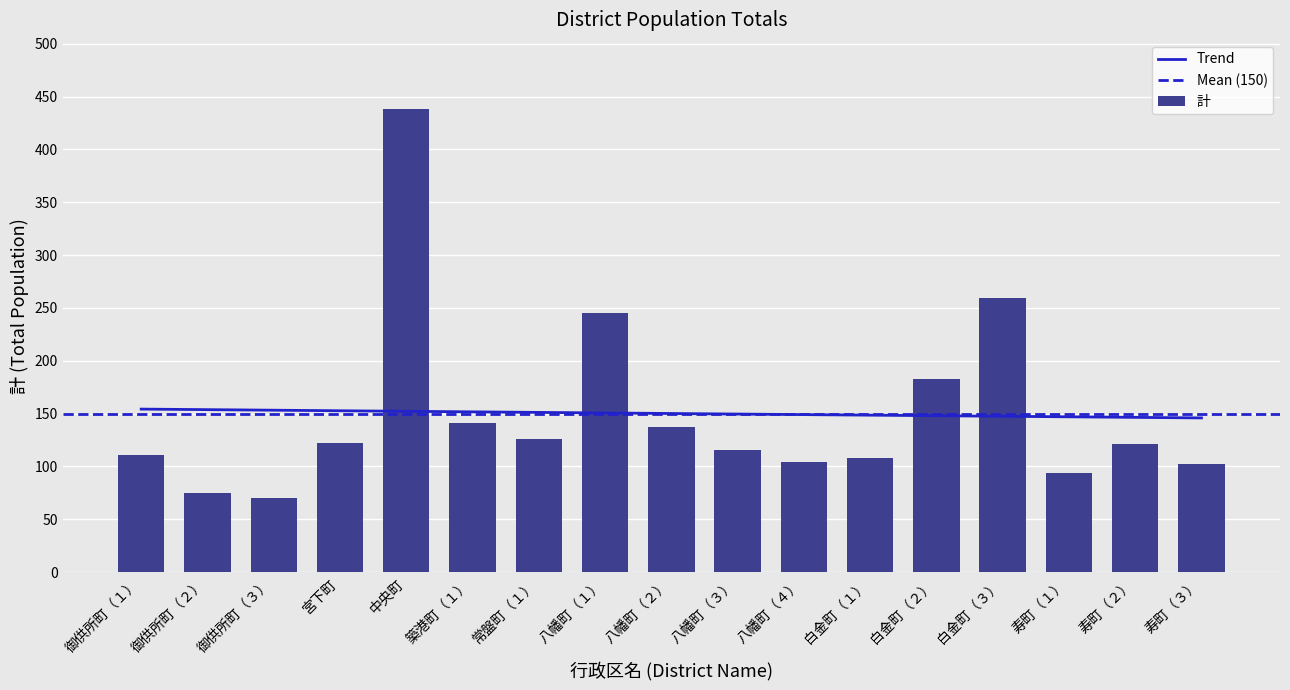

Rank the categories by value from lowest to highest.

御供所町（３）, 御供所町（２）, 寿町（１）, 寿町（３）, 八幡町（４）, 白金町（１）, 御供所町（１）, 八幡町（３）, 寿町（２）, 宮下町, 常盤町（１）, 八幡町（２）, 築港町（１）, 白金町（２）, 八幡町（１）, 白金町（３）, 中央町